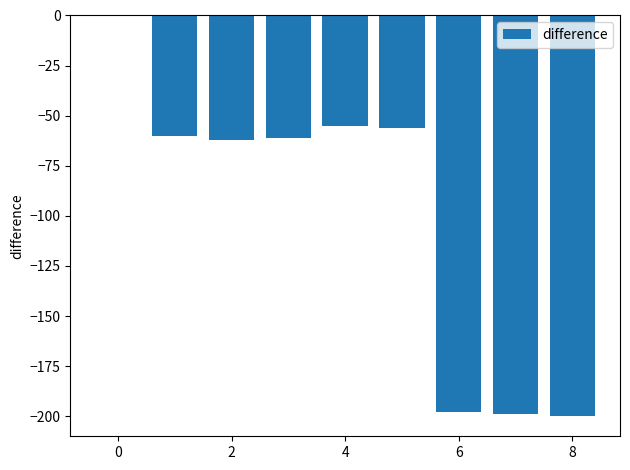

Are the bars horizontal?

No